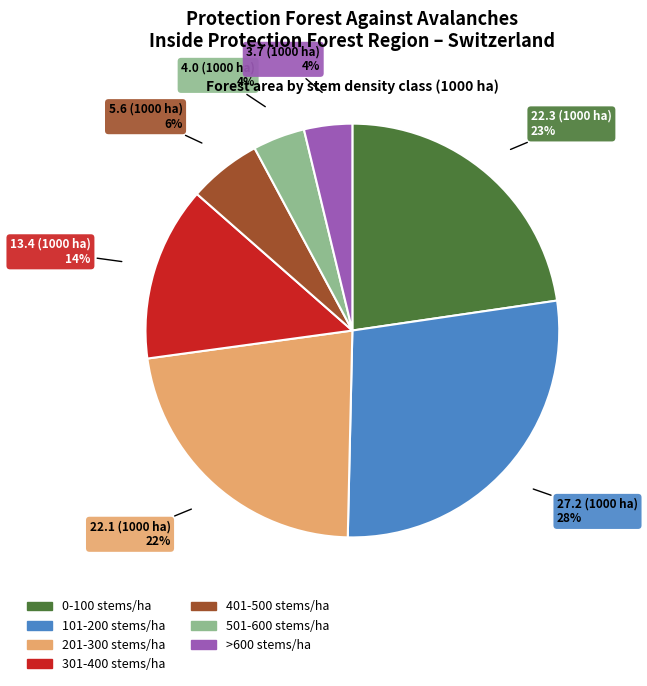

Is the sum of 0-100 stems/ha and 301-400 stems/ha greater than half?

No